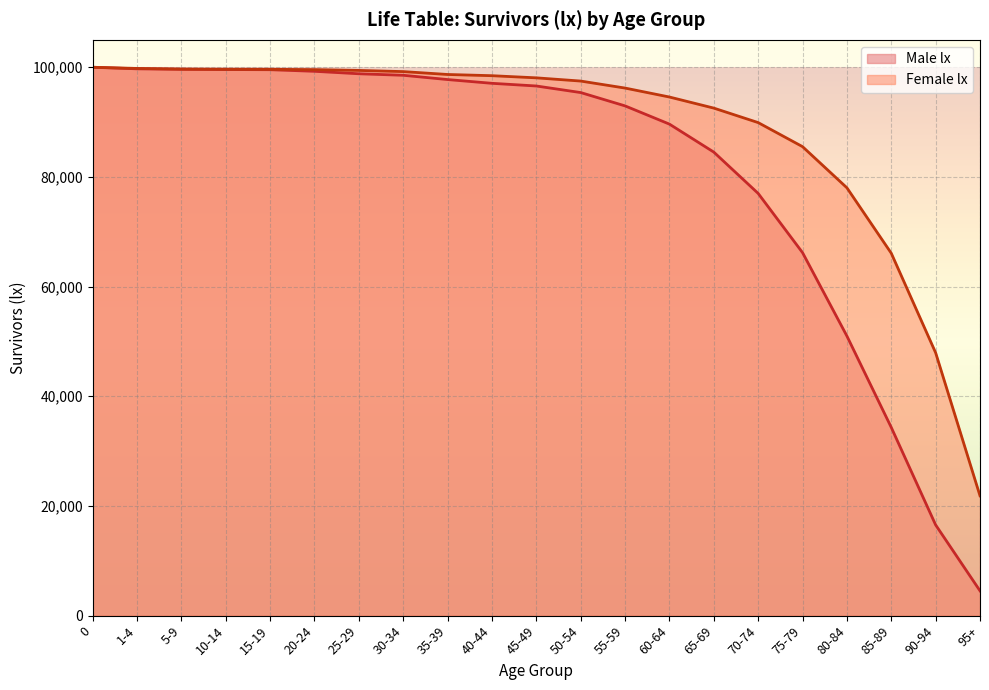

True or false: Male lx and Female lx intersect in this chart.

False